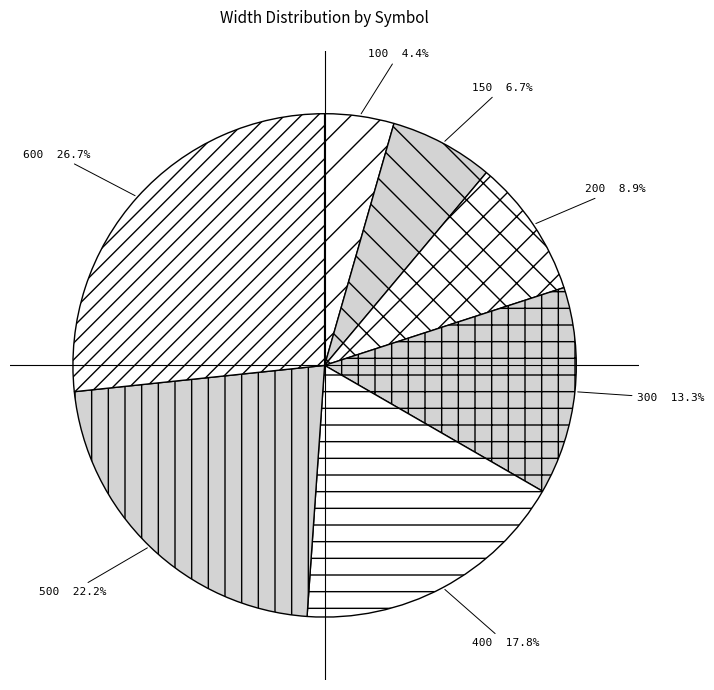

How many segments does this pie chart have?

7